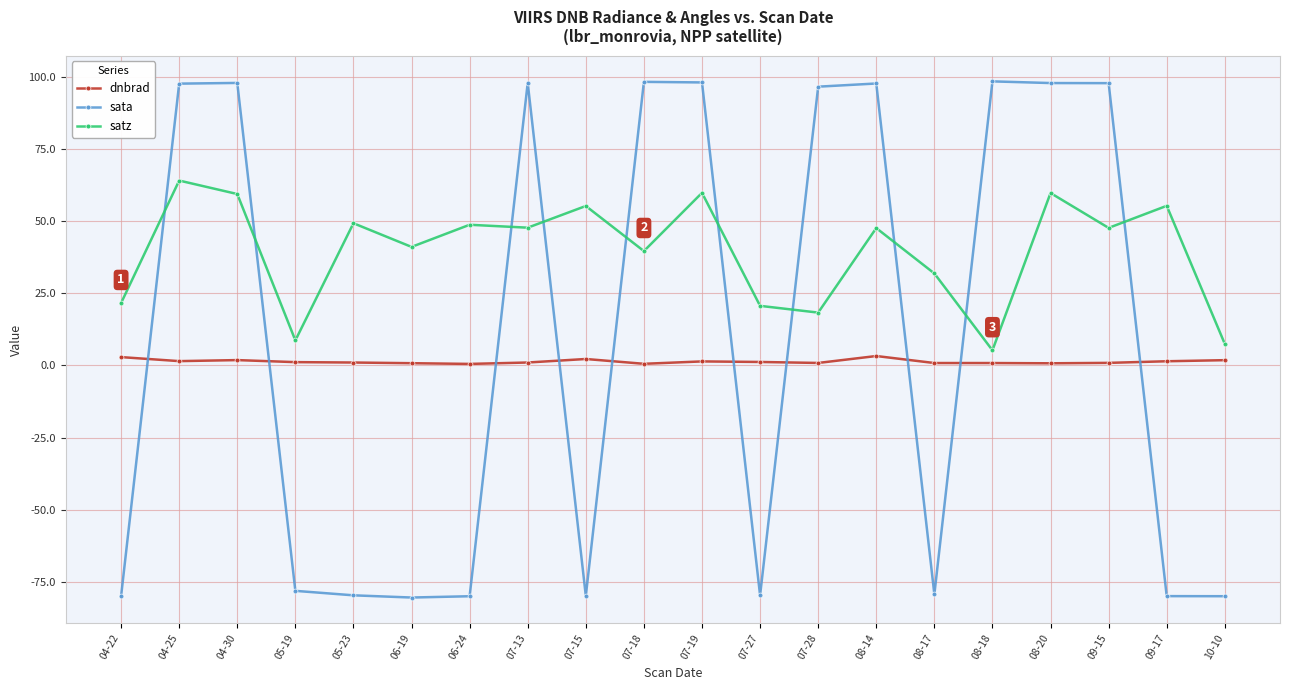

What is the approximate value of sata at 07-19?

98.0